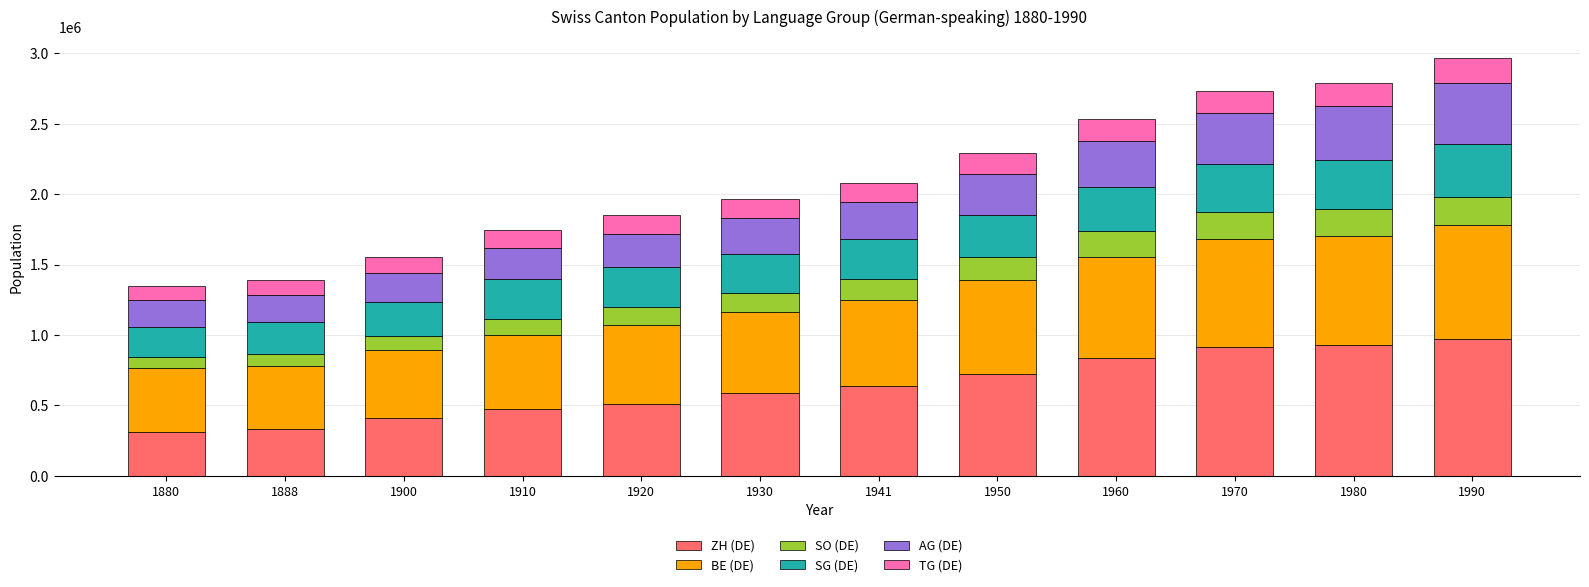

What is the sum of all ZH (DE) values?

7655547